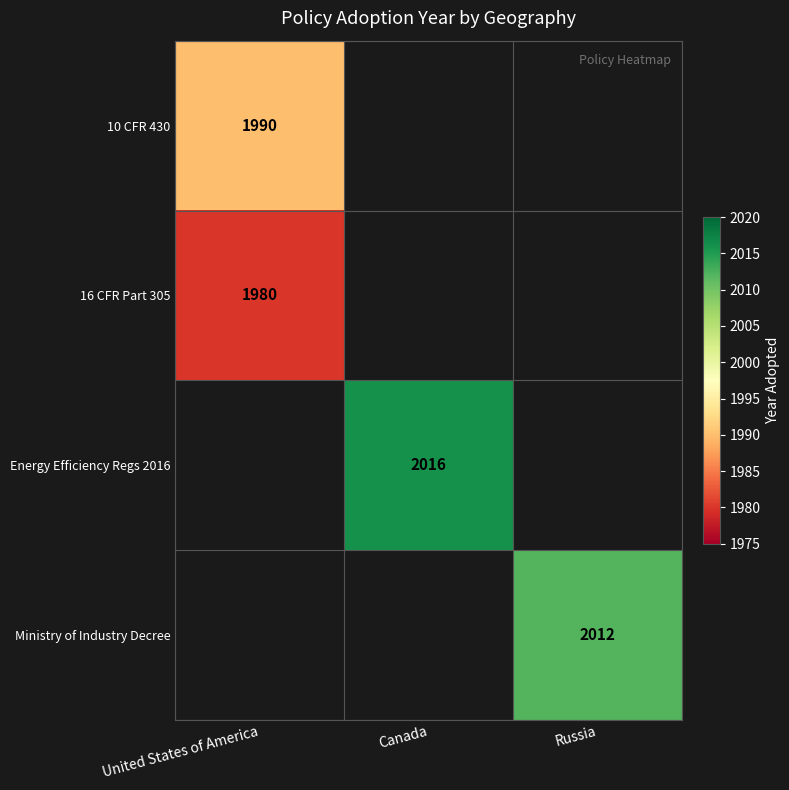

Between Russia and United States of America, which is larger?

United States of America